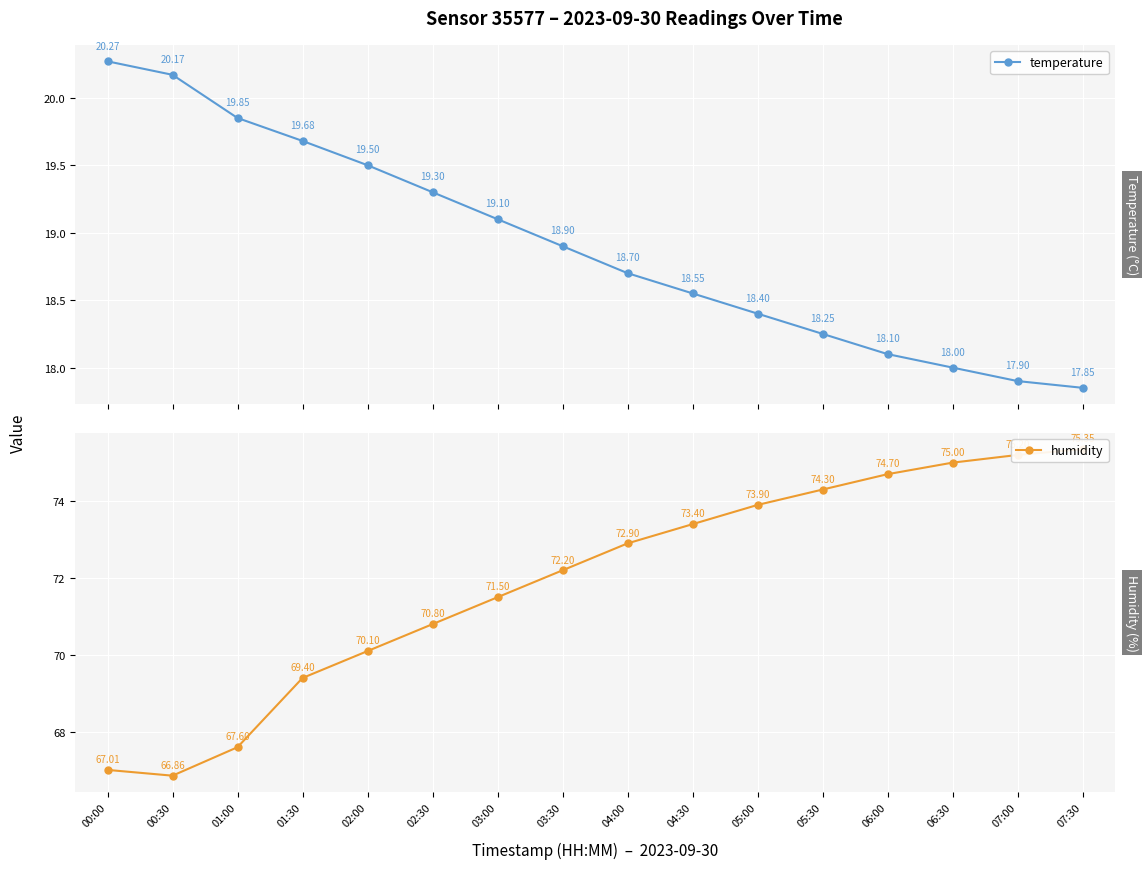

At how many categories does at least one series exceed 51?

16